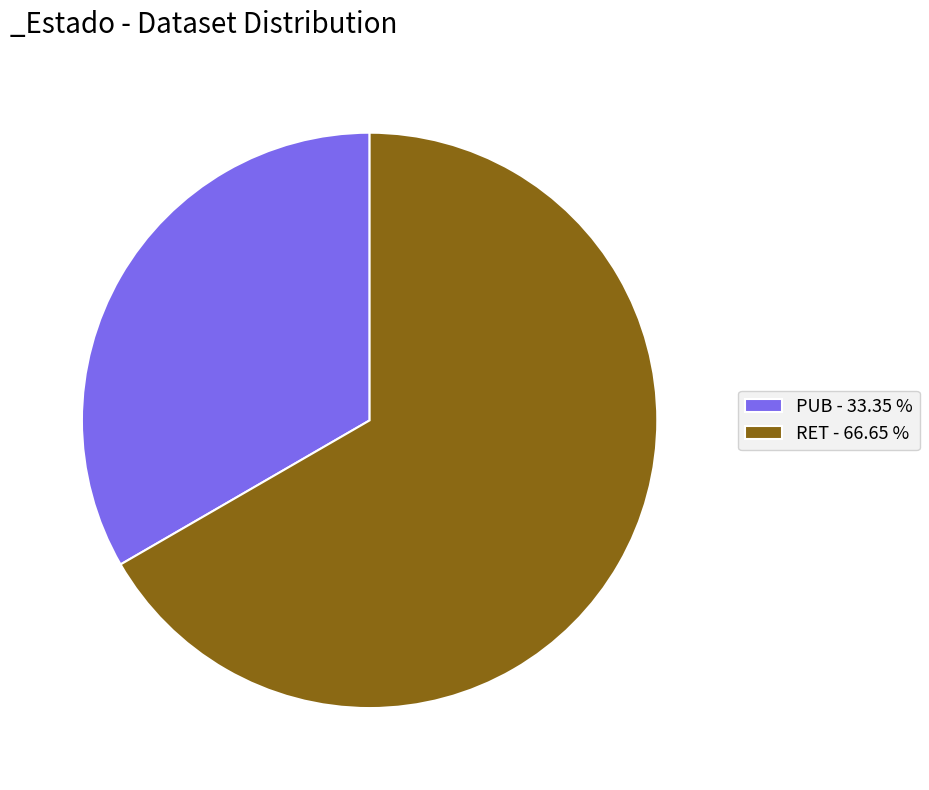

Does RET - 66.65 % account for over 50% of the chart?

Yes